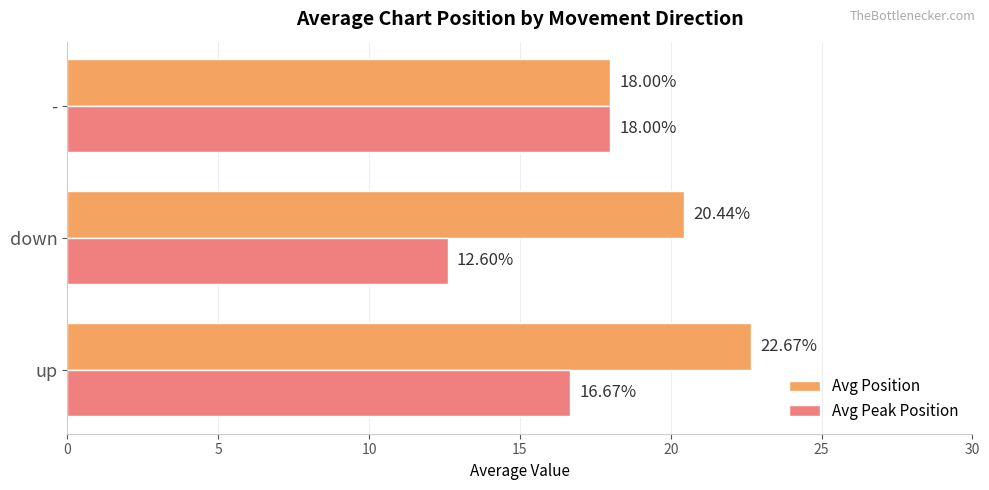

Rank the series by their maximum value, from highest to lowest.

Avg Position, Avg Peak Position